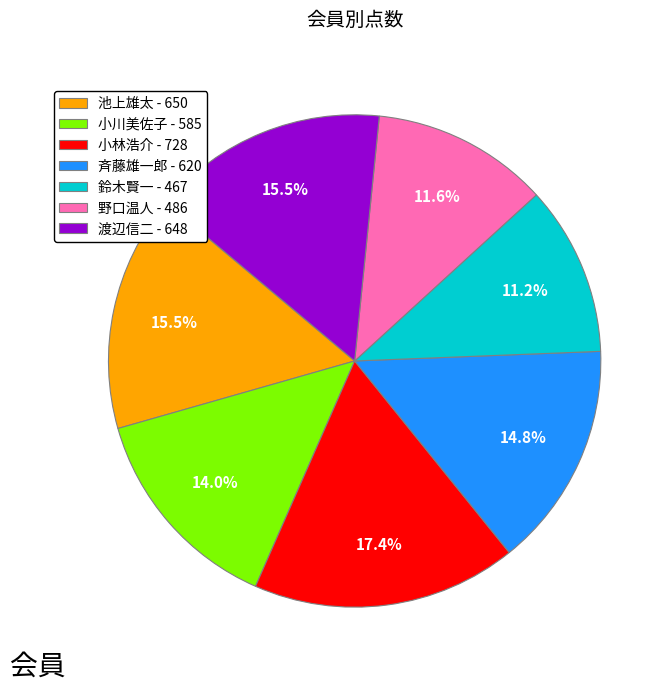

True or false: 小川美佐子 accounts for 14% of the total.

True